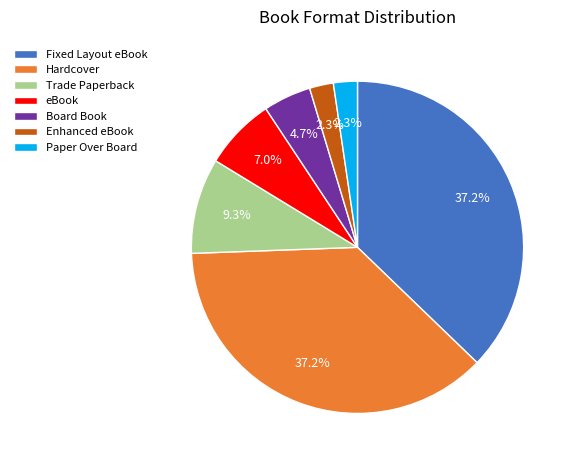

Between Trade Paperback and Hardcover, which is larger?

Hardcover